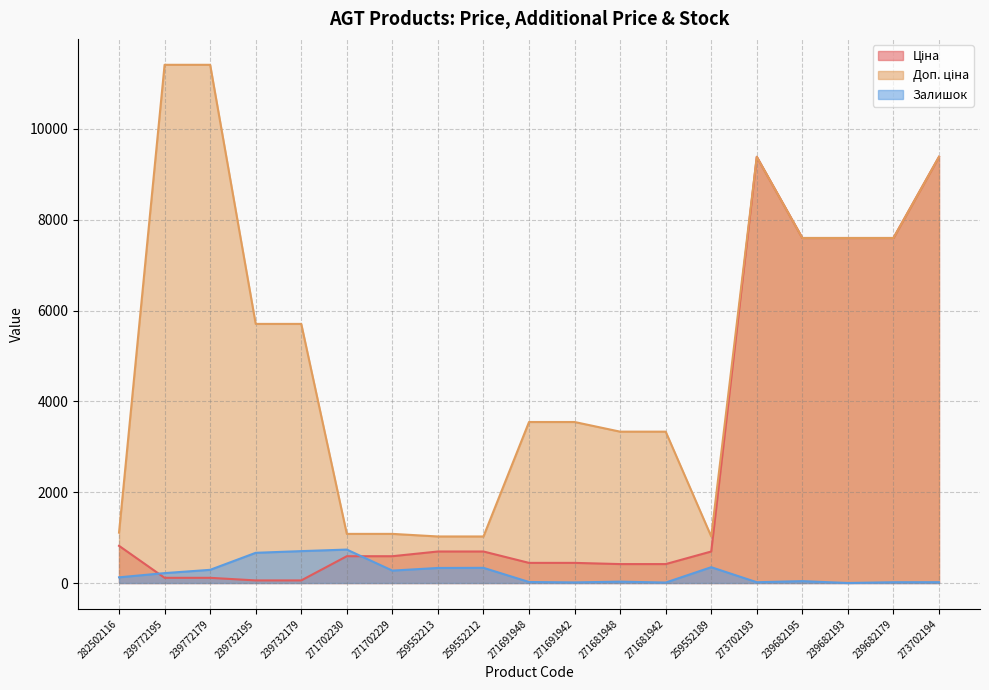

What is the sum of all Залишок values?

4190.0